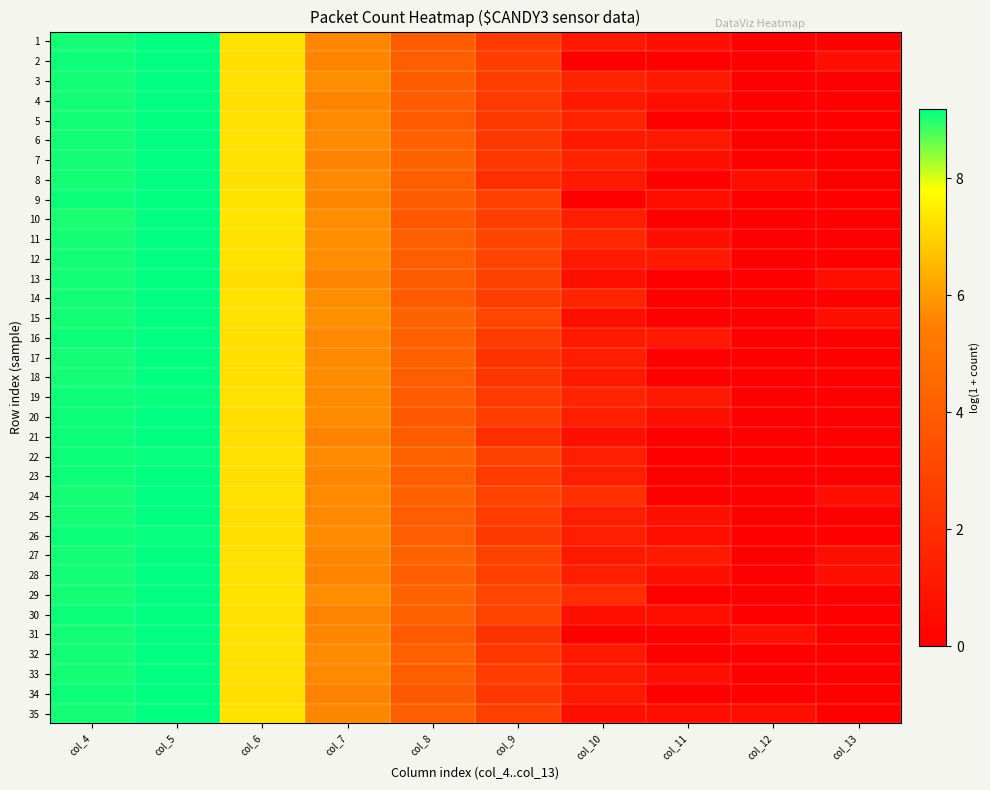

Count the number of categories in the chart.

10